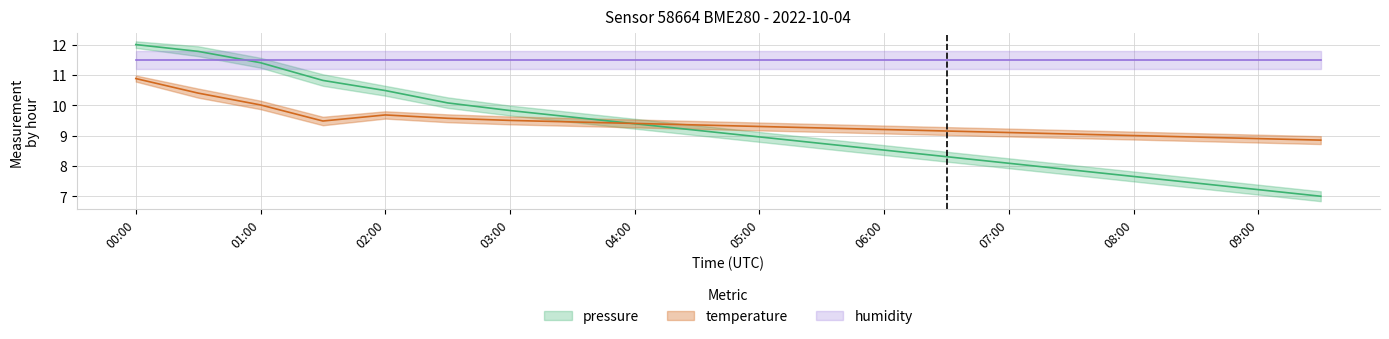

What is the average value of the pressure series?

9.2